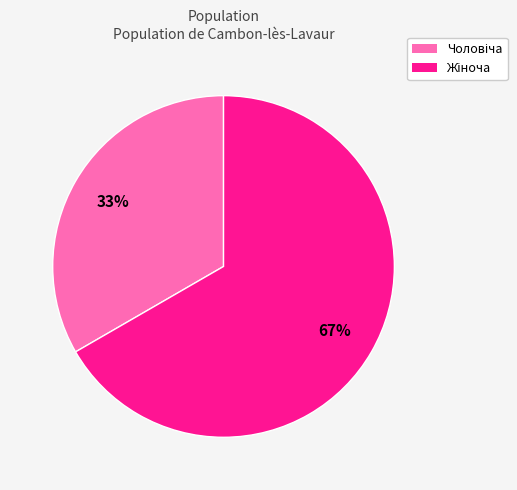

Is there a majority slice in this chart?

Yes